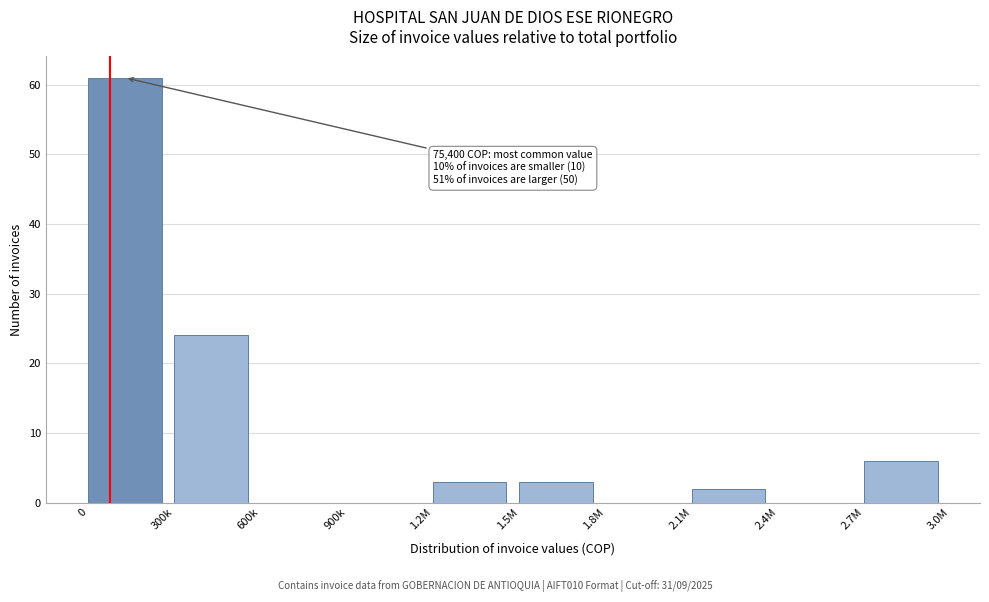

Reading left to right, extract all data points from this chart.

0=61	300k=24	600k=0	900k=0	1.2M=3	1.5M=3	1.8M=0	2.1M=2	2.4M=0	2.7M=6